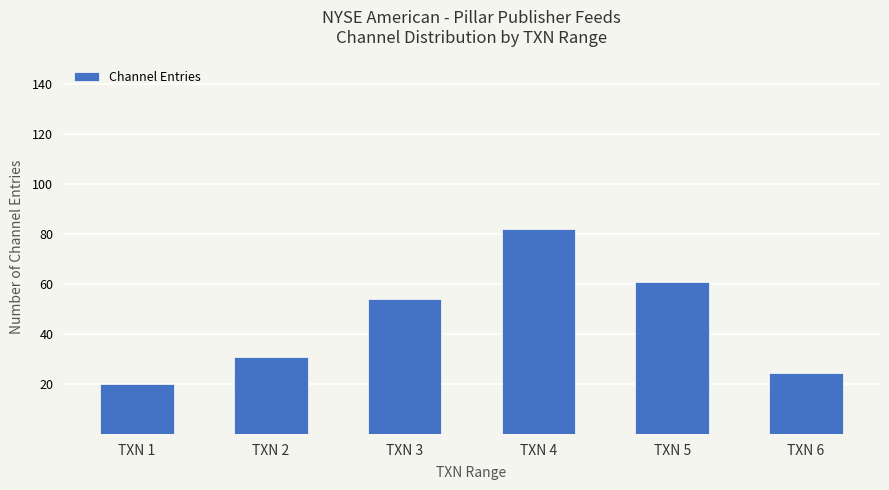

Reading left to right, list all the values displayed in this chart.

TXN 1=20.0	TXN 2=31.0	TXN 3=54.0	TXN 4=82.2	TXN 5=60.7	TXN 6=24.3